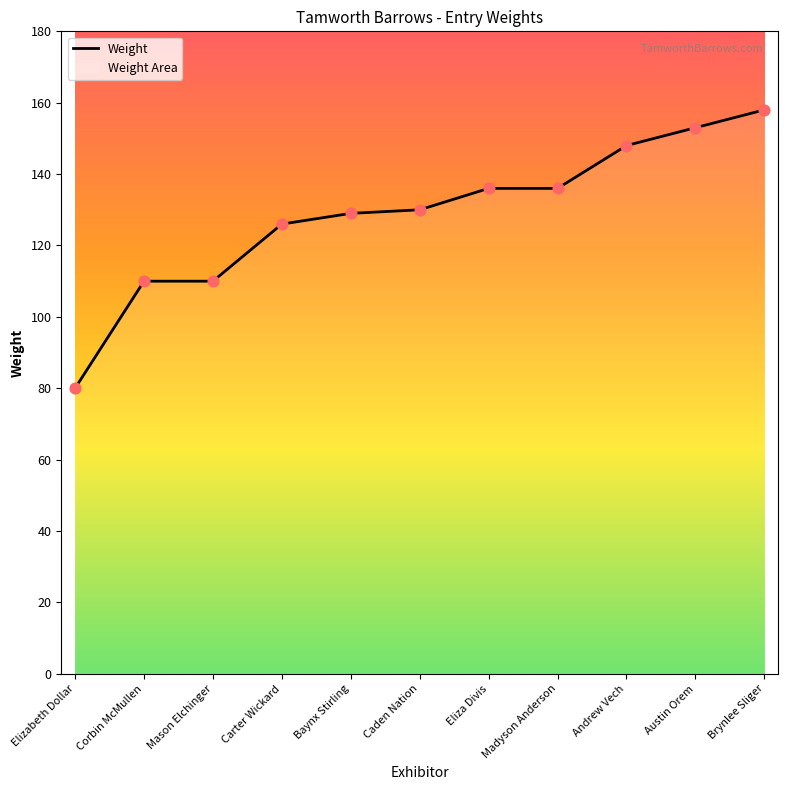

What is the change in value from Baynx Stirling to Brynlee Sliger?

+29